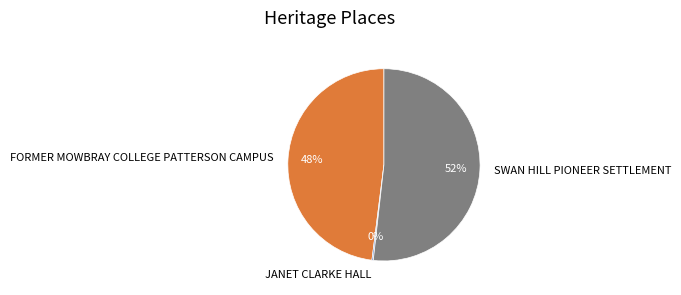

Which category accounts for the majority?

SWAN HILL PIONEER SETTLEMENT